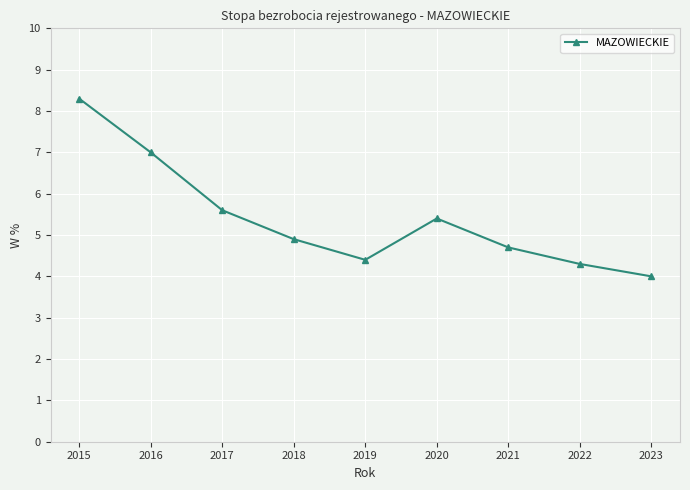

Where is the data nearest to the value 6?

2017